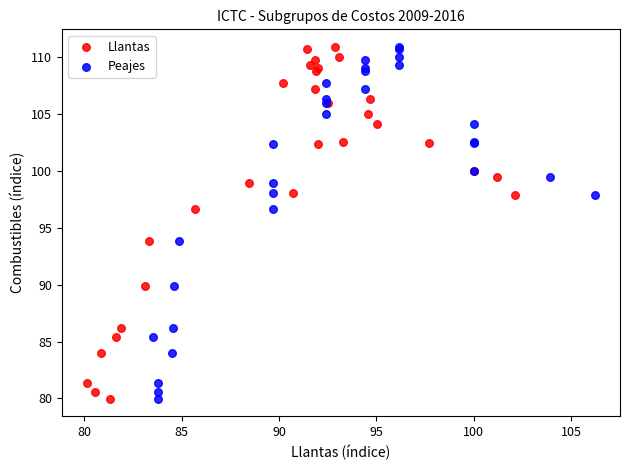

What are all the series names shown in the legend?

Llantas, Peajes